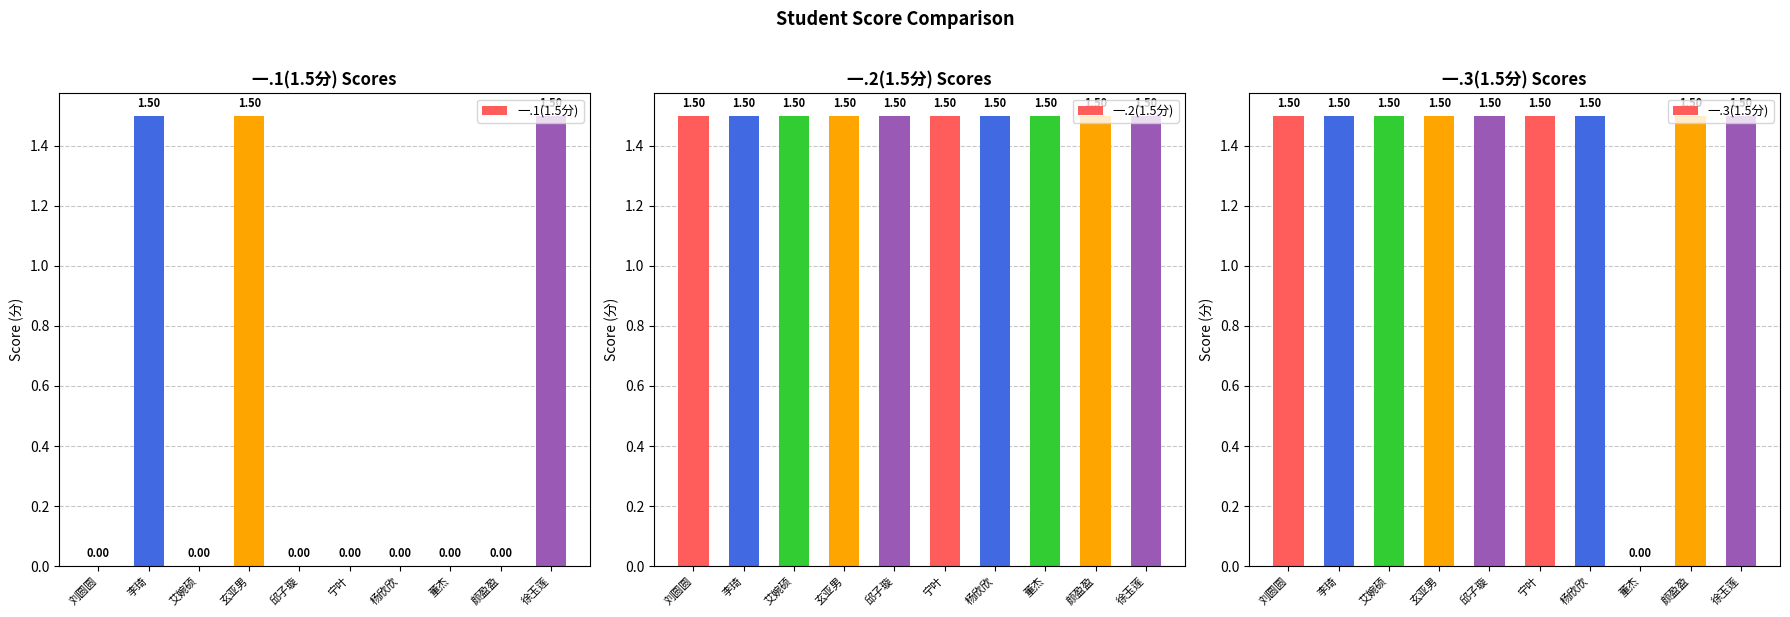

Rank the series at 杨欣欣 from lowest to highest value.

一.1(1.5分), 一.2(1.5分), 一.3(1.5分)